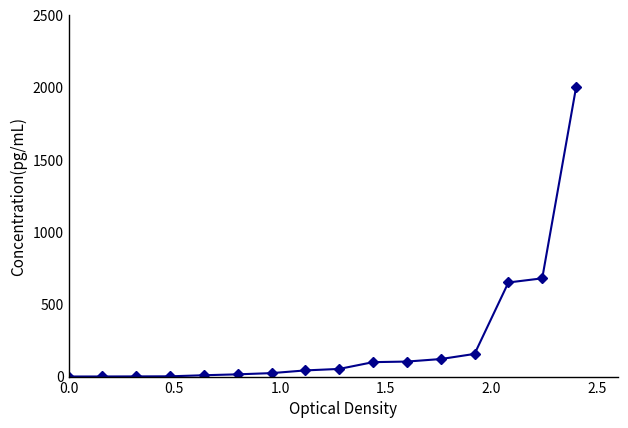

What is the sum of all values?

3961.0